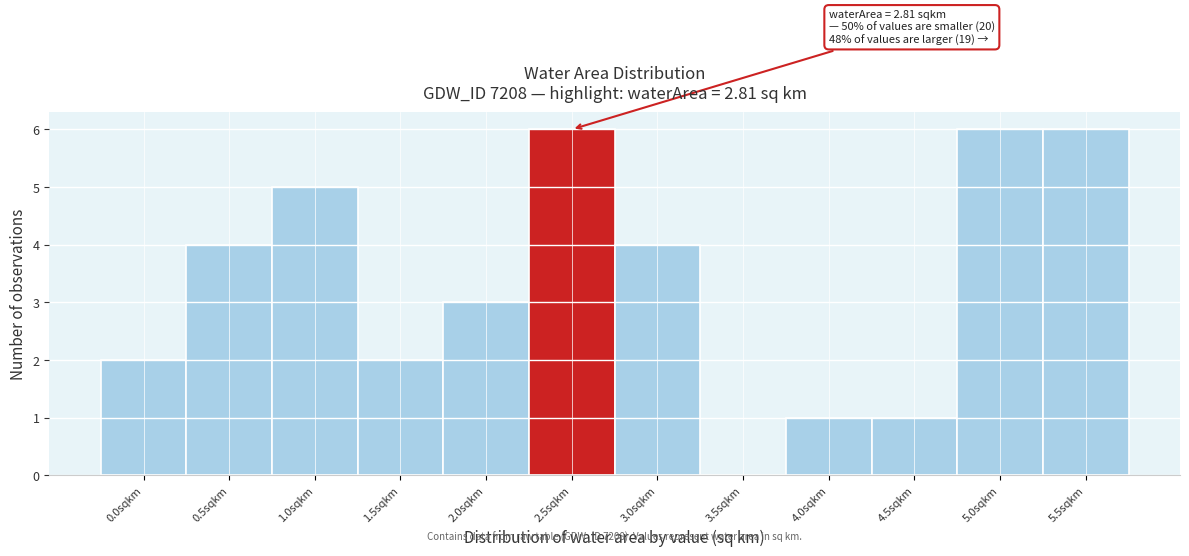

Reading left to right, what are all the values shown in this chart?

0.0sqkm=2	0.5sqkm=4	1.0sqkm=5	1.5sqkm=2	2.0sqkm=3	2.5sqkm=6	3.0sqkm=4	3.5sqkm=0	4.0sqkm=1	4.5sqkm=1	5.0sqkm=6	5.5sqkm=6